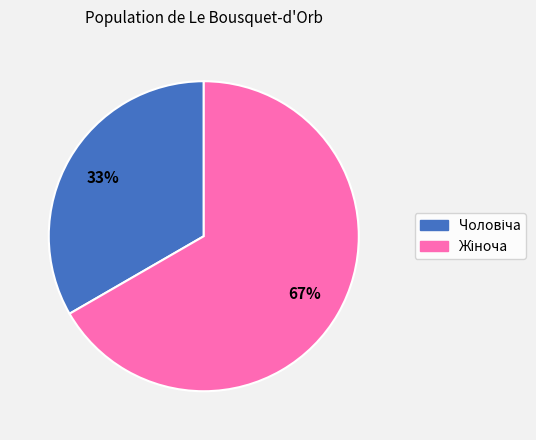

Is there a majority slice in this chart?

Yes